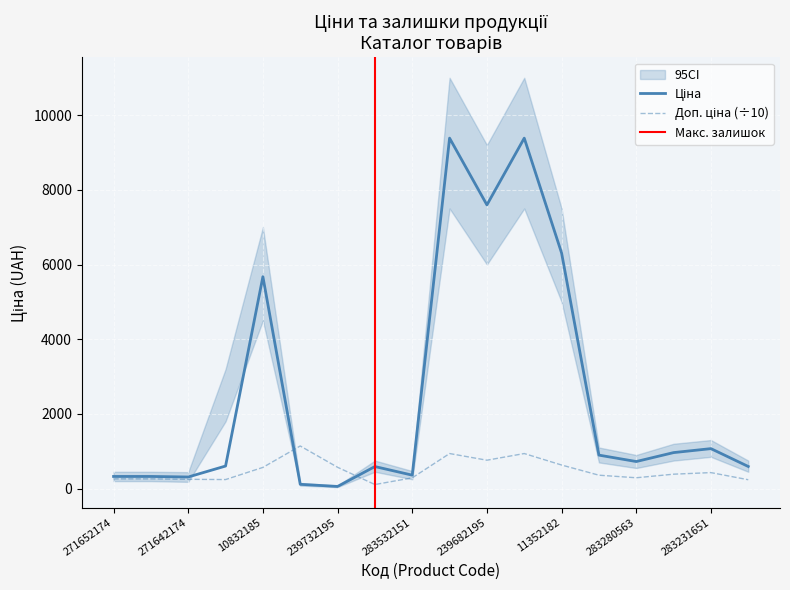

How many values in the Ціна series are below 724?

9